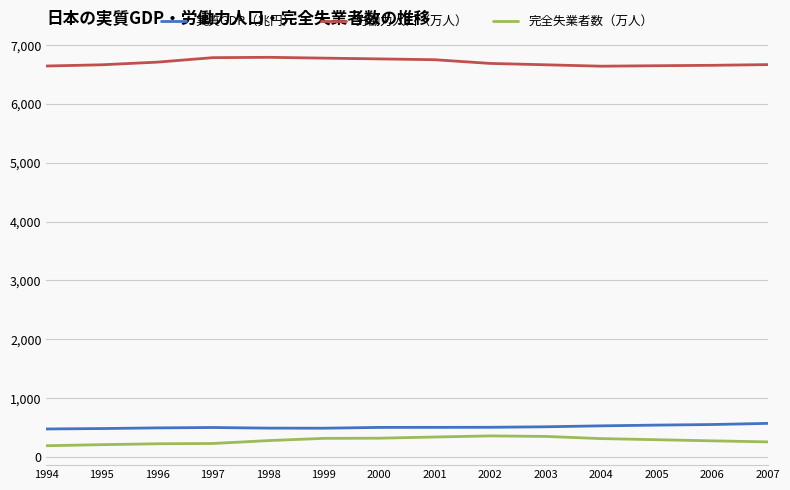

Rank the series at 2007 from highest to lowest value.

労働力人口（万人）, 実質GDP（兆円）, 完全失業者数（万人）